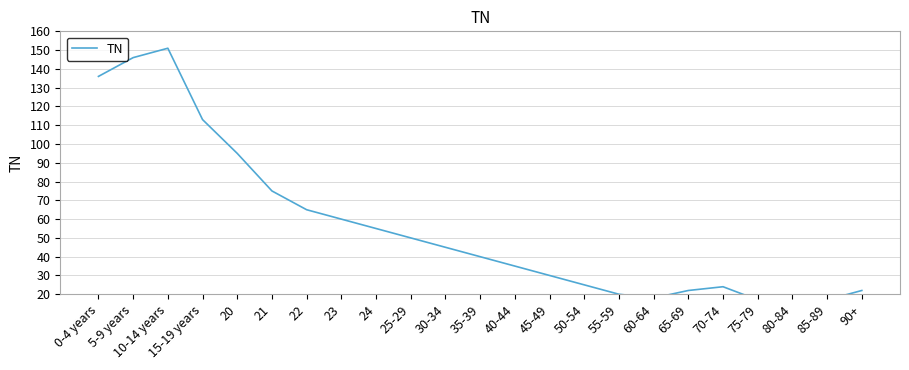

What is the greatest value displayed?

151